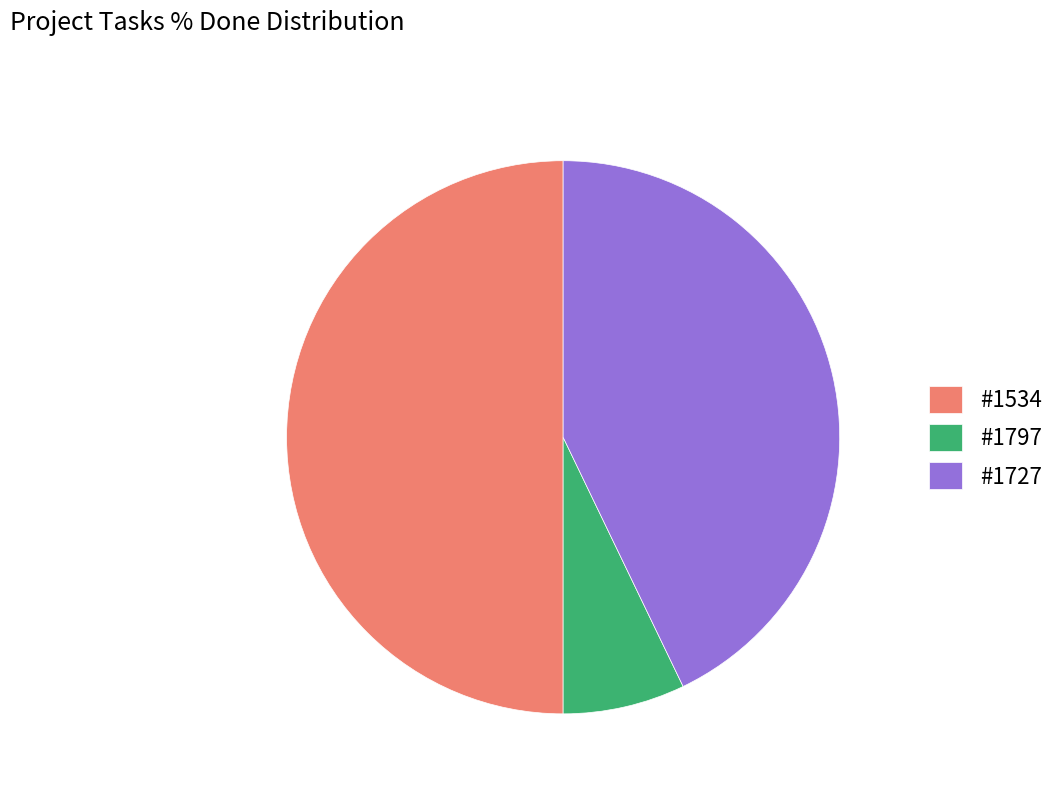

What is the largest slice in the pie chart?

#1534